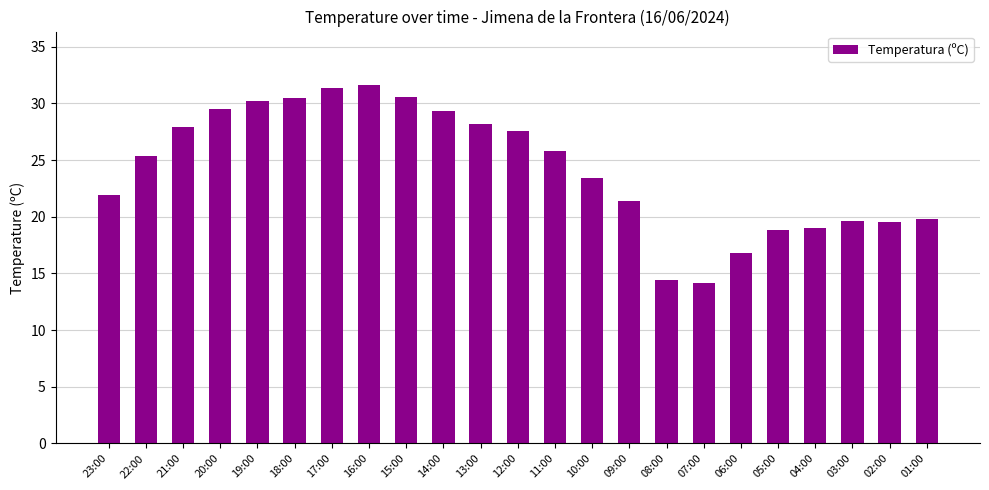

True or false: the data shows 54.1 at 17:00.

False